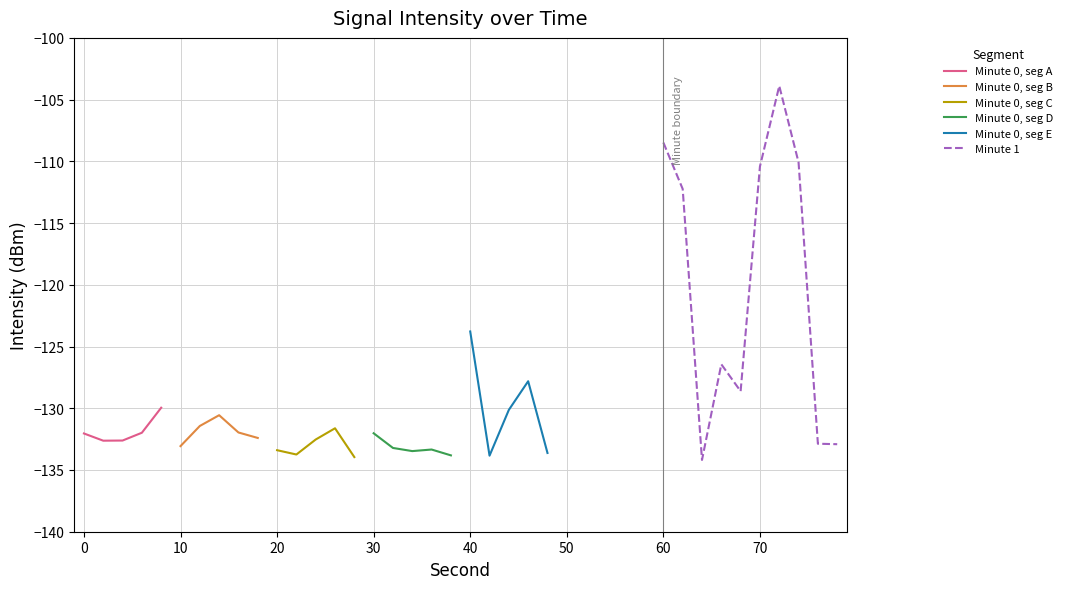

Does the chart display data point markers on the line(s)?

No